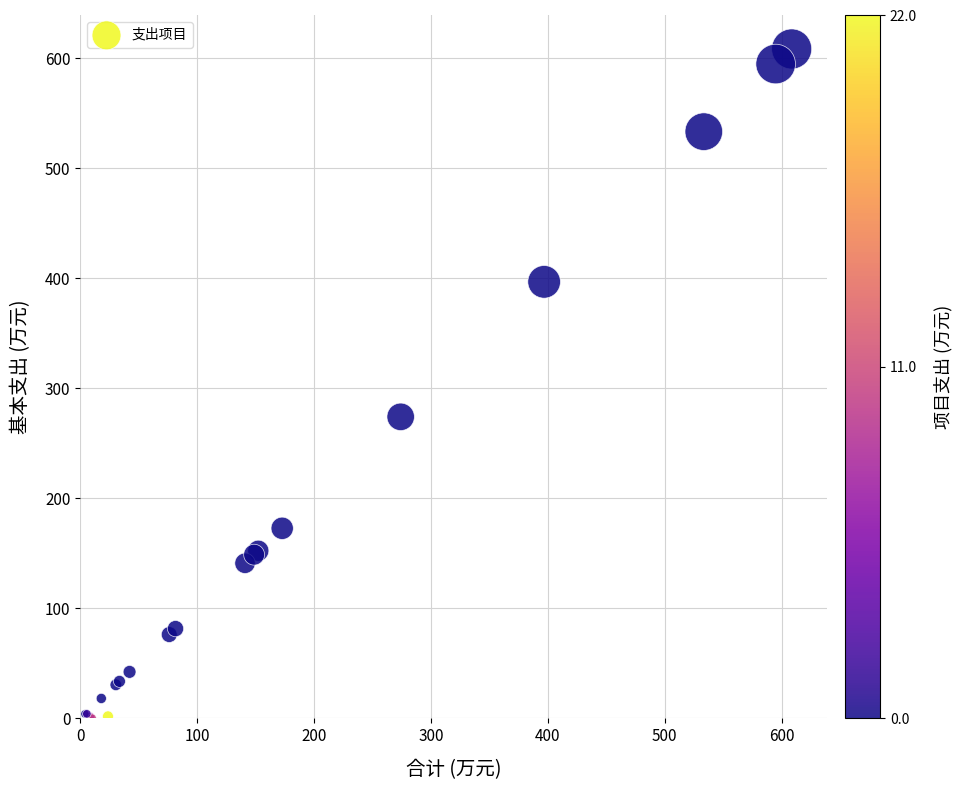

What Y value in the scatter plot is closest to 304?

274.2